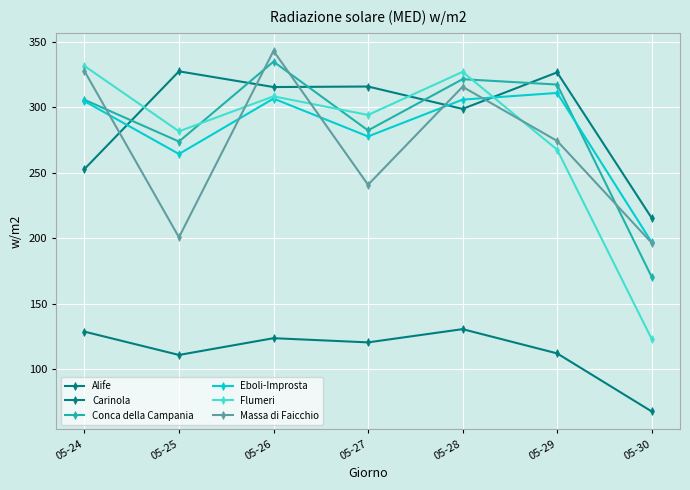

How many lines are shown in the chart?

6